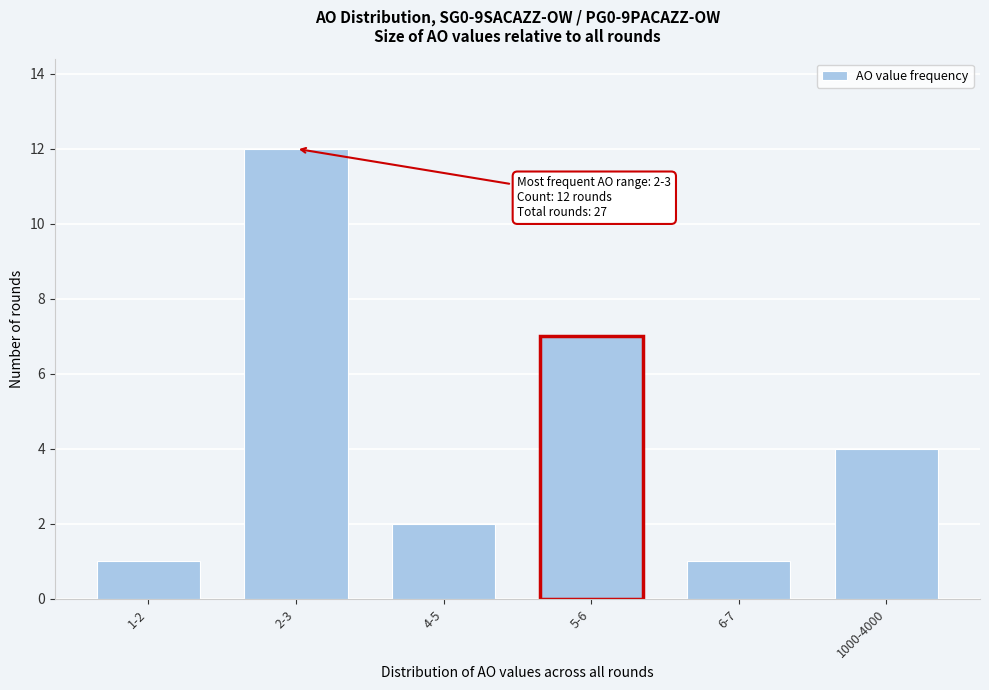

Reading left to right, what are all the values shown in this chart?

1	12	2	7	1	4